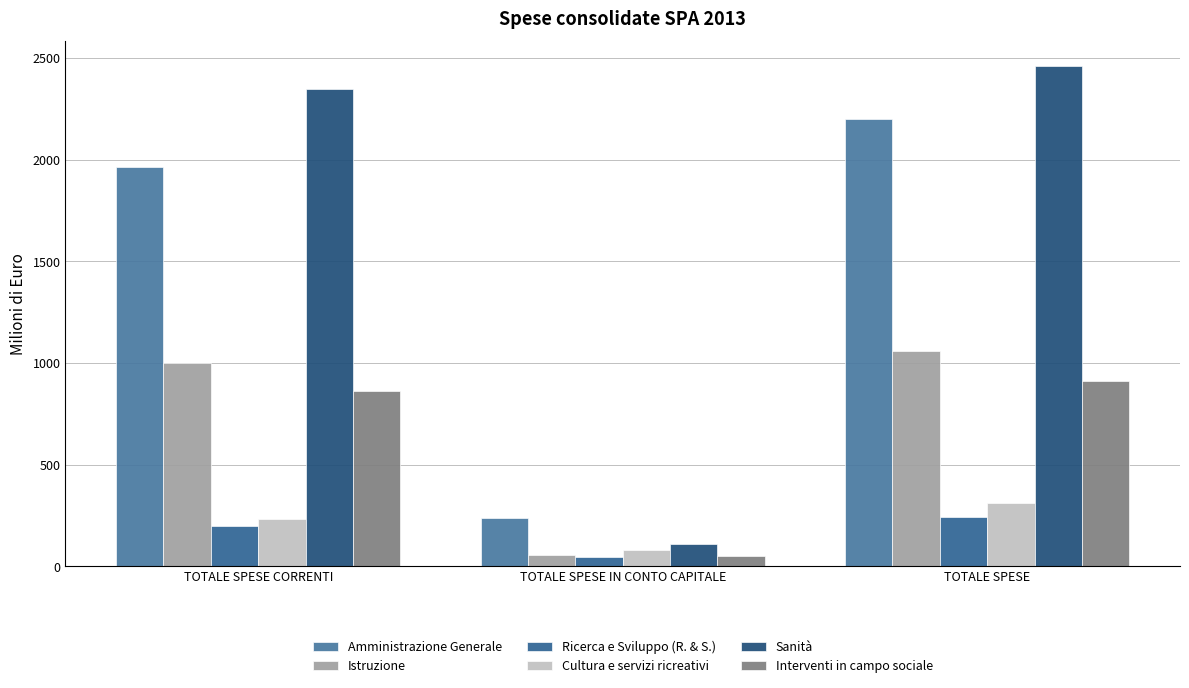

Which series changed the most between TOTALE SPESE IN CONTO CAPITALE and TOTALE SPESE?

Sanità